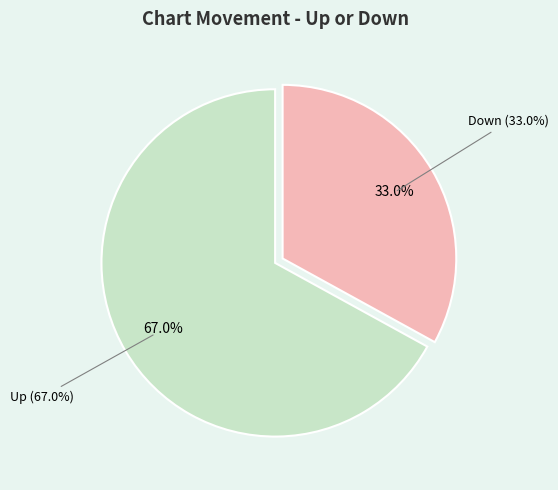

Combined, what portion of the pie is up and down?

100.0%